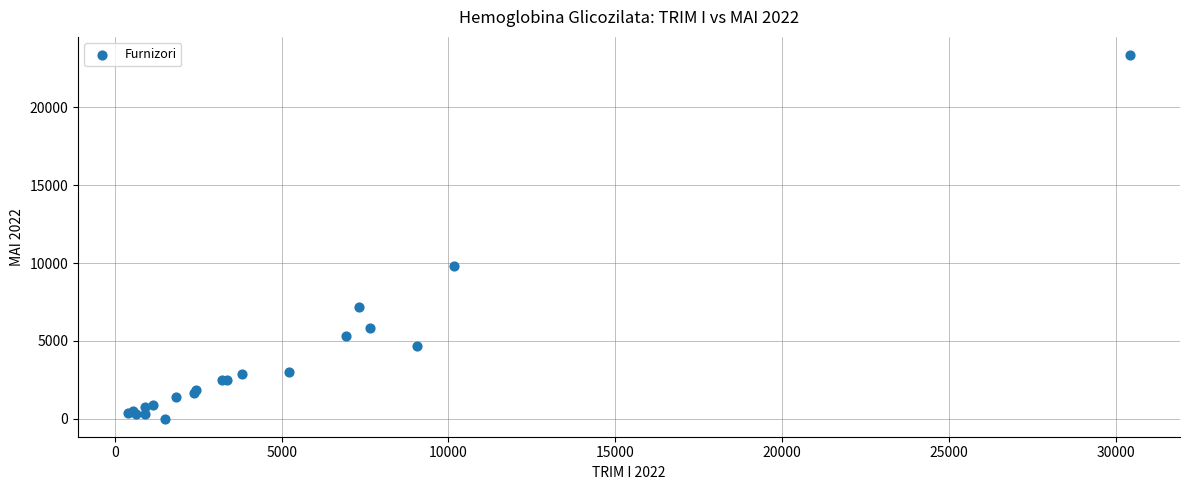

What Y value in the scatter plot is closest to 11685?

9804